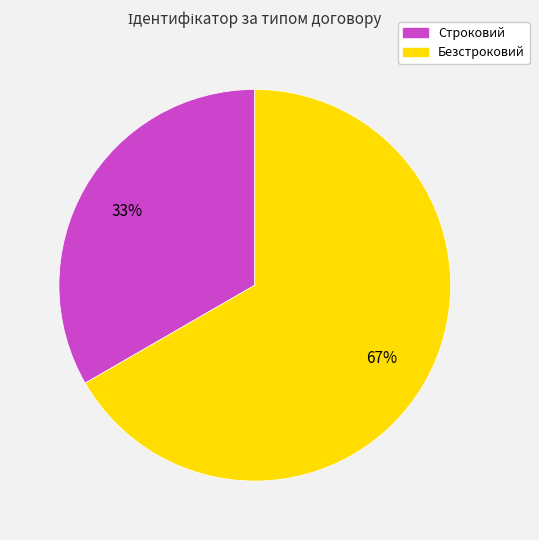

To the nearest percent, what is the average slice percentage?

50%